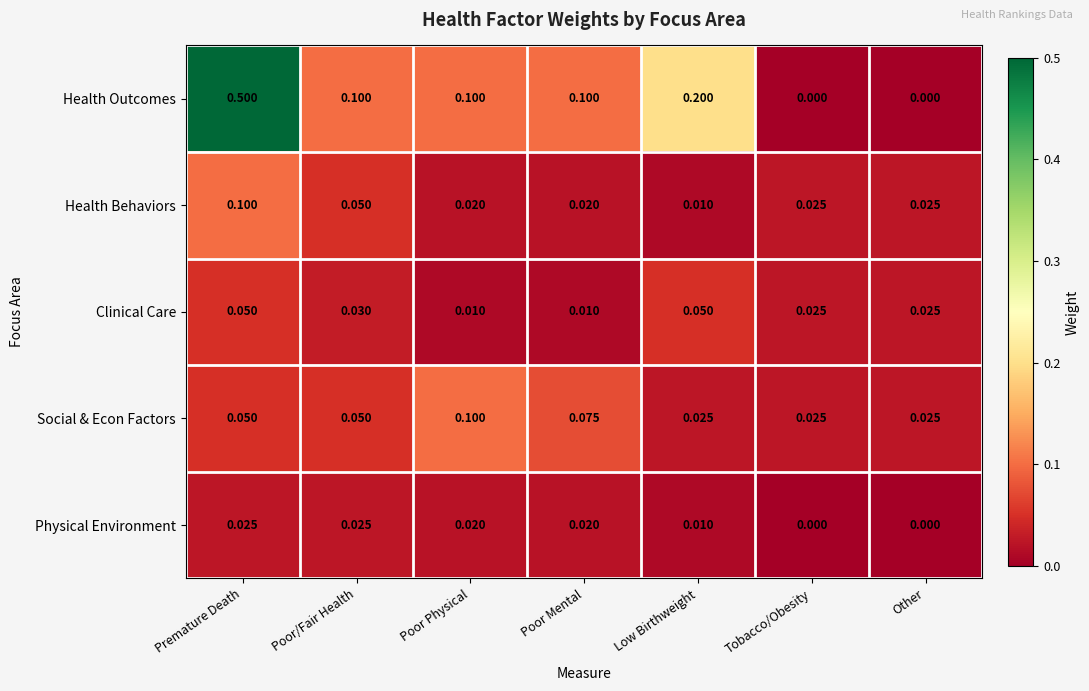

At how many categories does at least one series exceed 0?

7